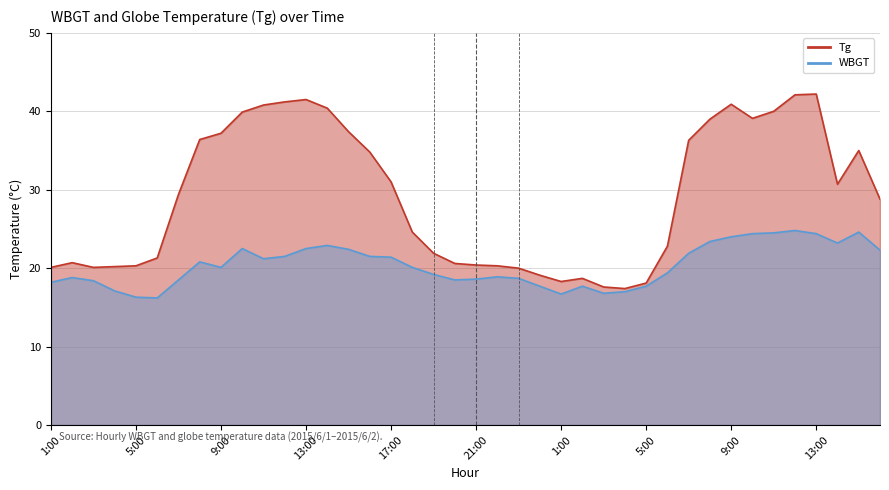

Rank the categories by WBGT value from lowest to highest.

6:00, 5:00, 1:00, 3:00, 4:00, 4:00, 24:00, 2:00, 5:00, 1:00, 3:00, 7:00, 20:00, 21:00, 23:00, 2:00, 22:00, 19:00, 6:00, 9:00, 18:00, 8:00, 11:00, 17:00, 12:00, 16:00, 7:00, 16:00, 15:00, 10:00, 13:00, 14:00, 14:00, 8:00, 9:00, 10:00, 13:00, 11:00, 15:00, 12:00